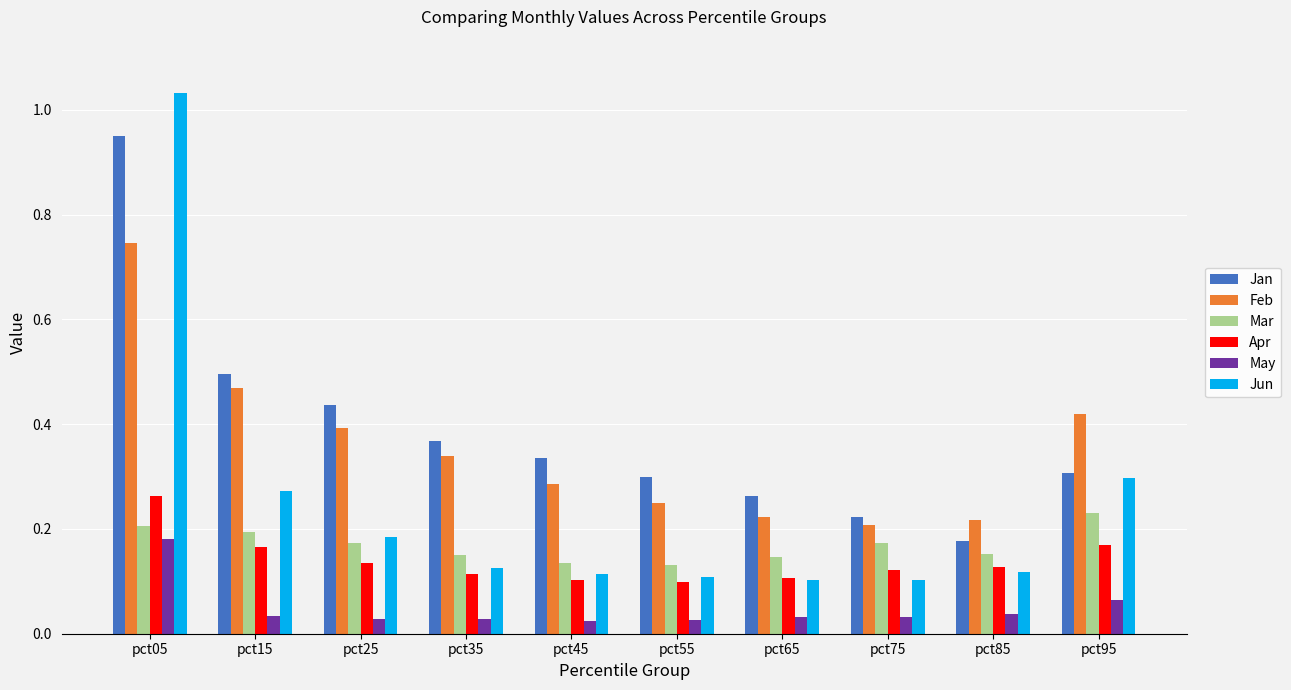

How many categories are shown in the chart?

10